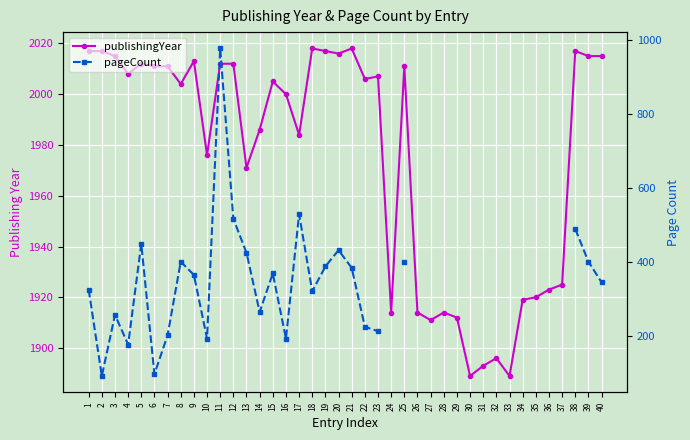

At how many categories does at least one series exceed 214?

40